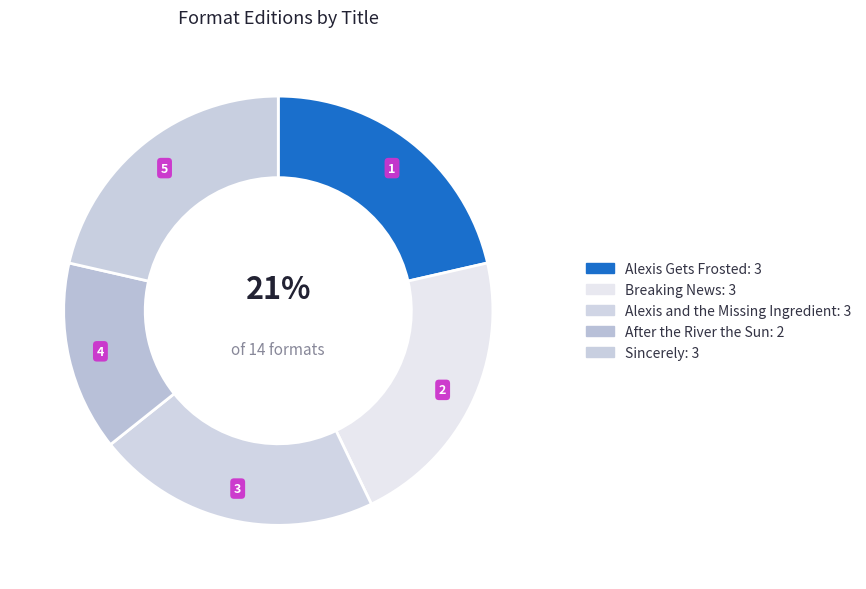

Count the number of slices in the pie.

5